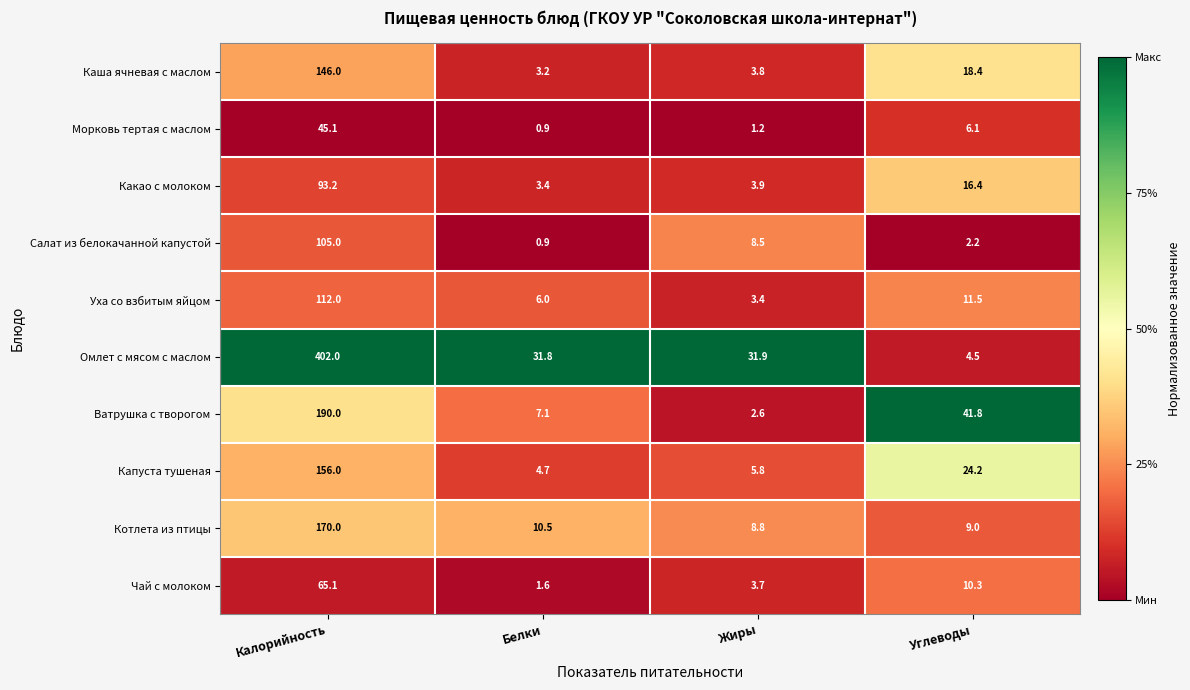

Which series has the largest total across all categories?

Омлет с мясом с маслом